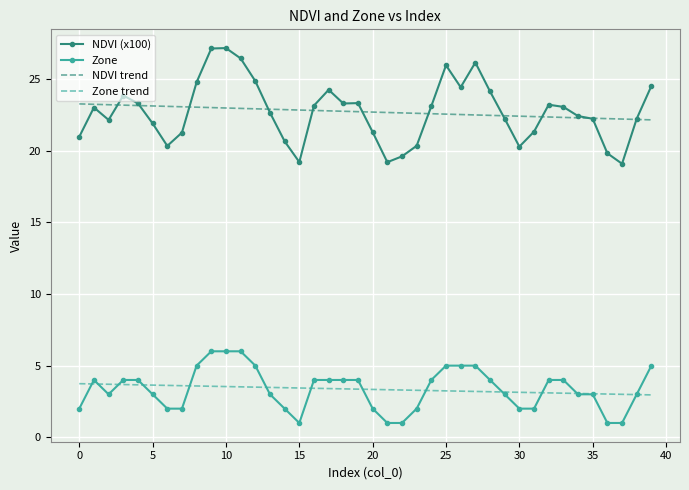

Which series has the widest spread of values?

NDVI (x100)